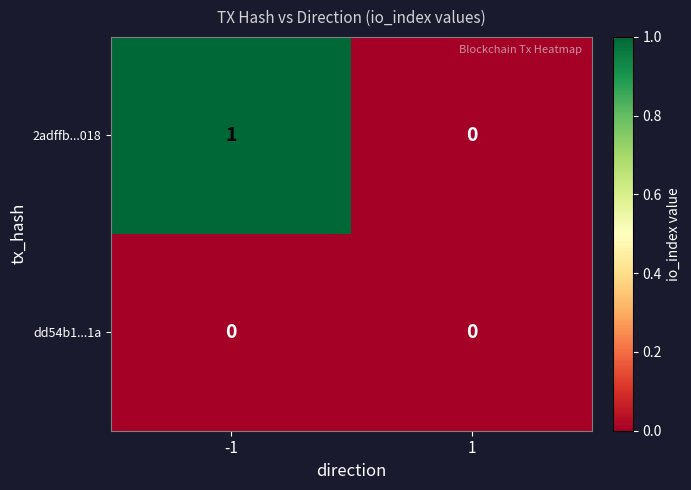

Which series has the largest range (max minus min)?

2adffb...018